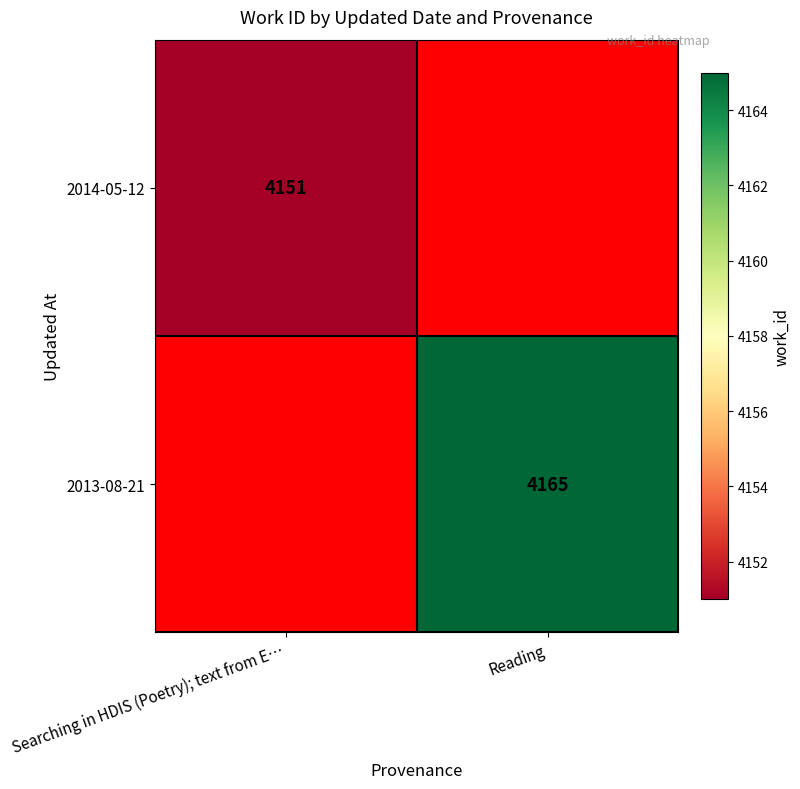

True or false: 2013-08-21 has a value of 4165 at Reading.

True